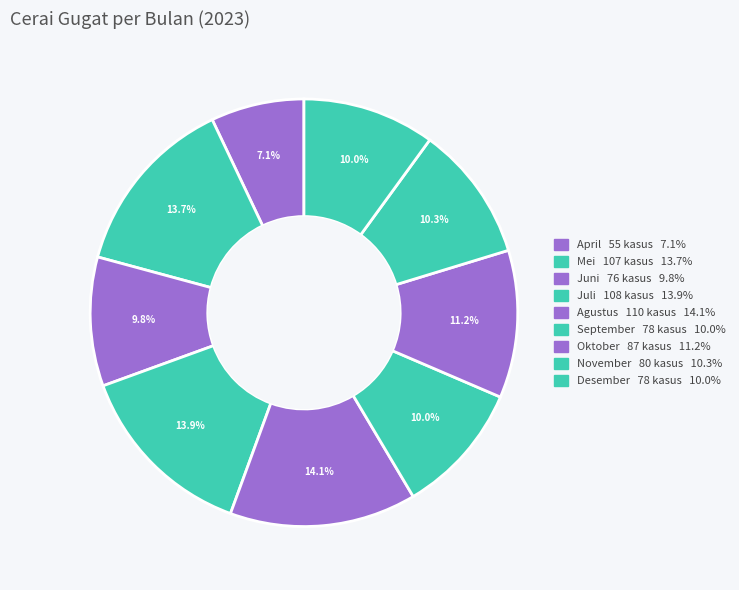

How many slices are in this pie chart?

9